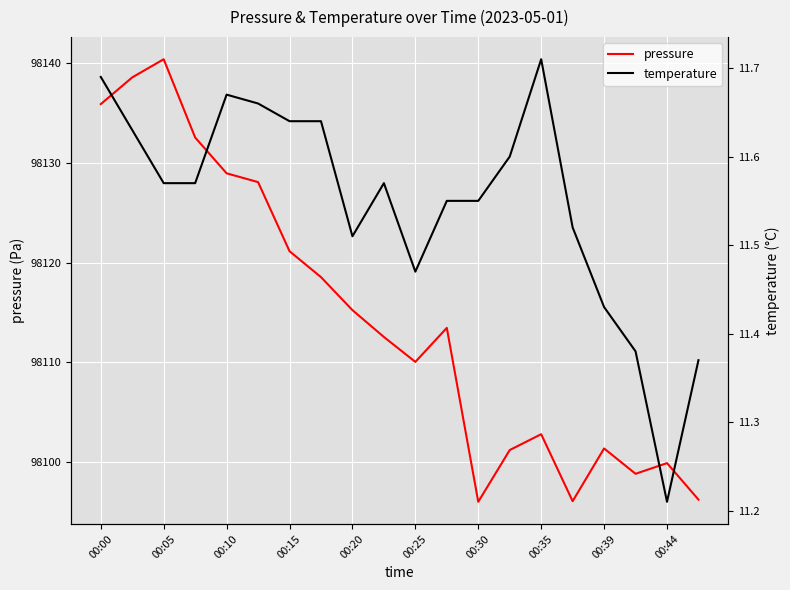

At how many categories does at least one series exceed 20754?

20